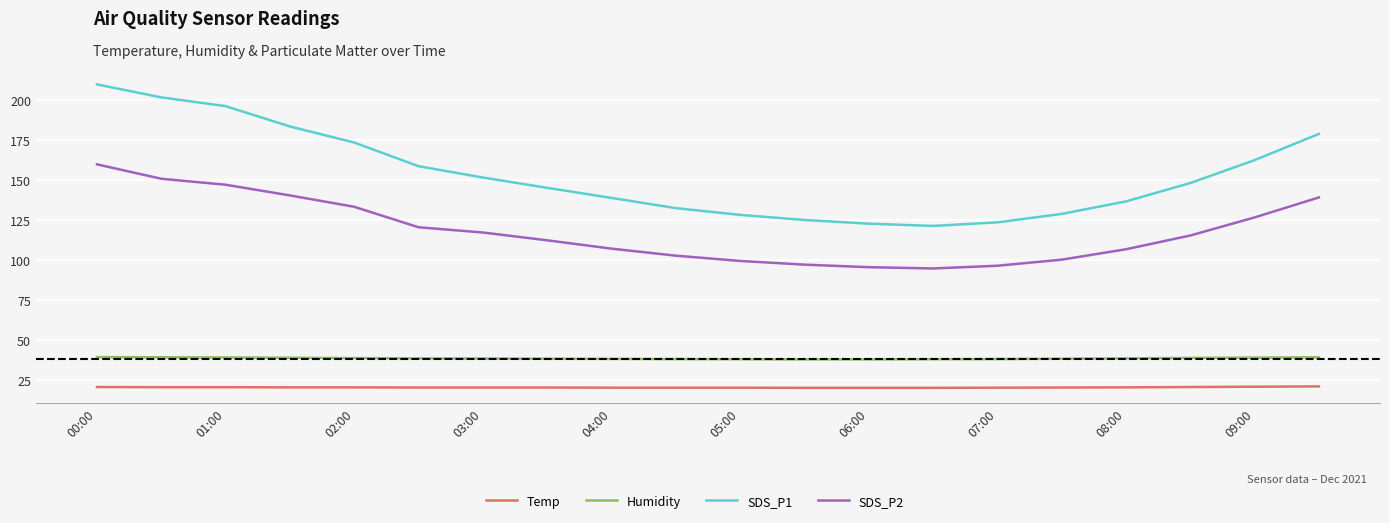

Which series has the widest spread of values?

SDS_P1